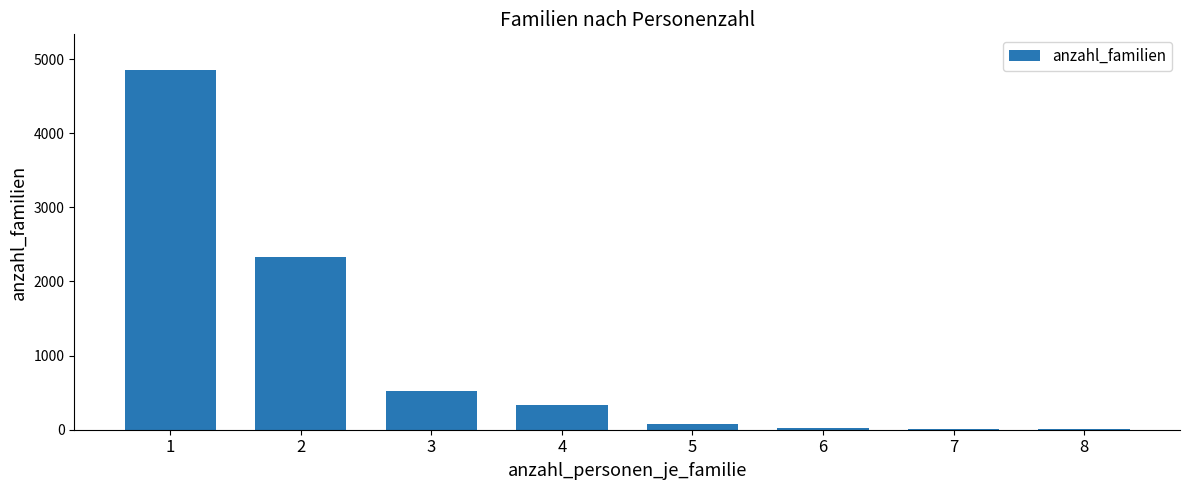

What is the maximum value shown in the chart?

4850